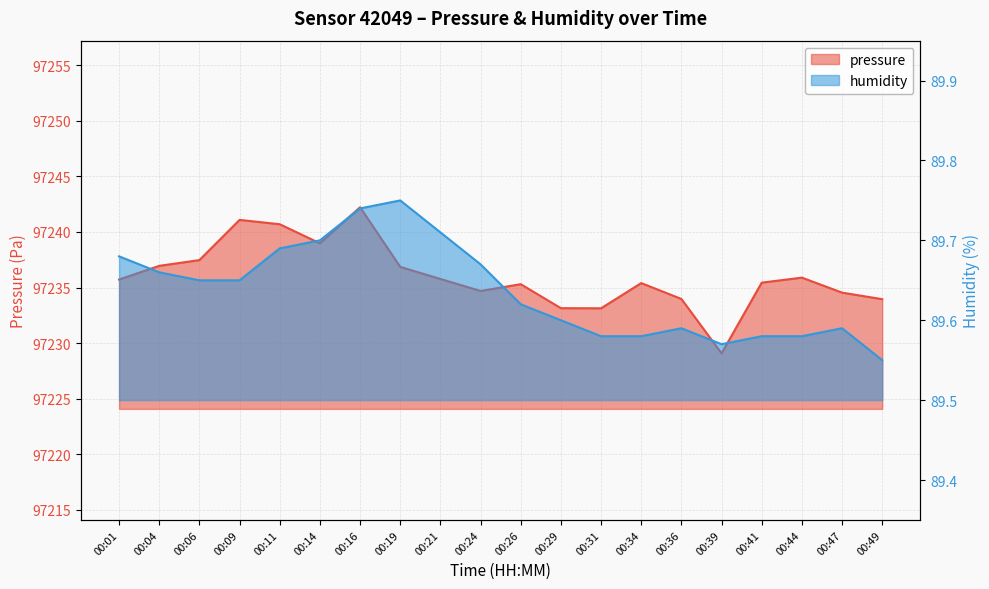

Reading left to right, extract all data points from this chart.

pressure: 97235.7	97236.9	97237.5	97241.1	97240.7	97239.0	97242.2	97236.9	97235.8	97234.7	97235.3	97233.1	97233.1	97235.4	97234.0	97229.1	97235.4	97235.9	97234.5	97233.9
humidity: 89.7	89.7	89.7	89.7	89.7	89.7	89.7	89.8	89.7	89.7	89.6	89.6	89.6	89.6	89.6	89.6	89.6	89.6	89.6	89.5